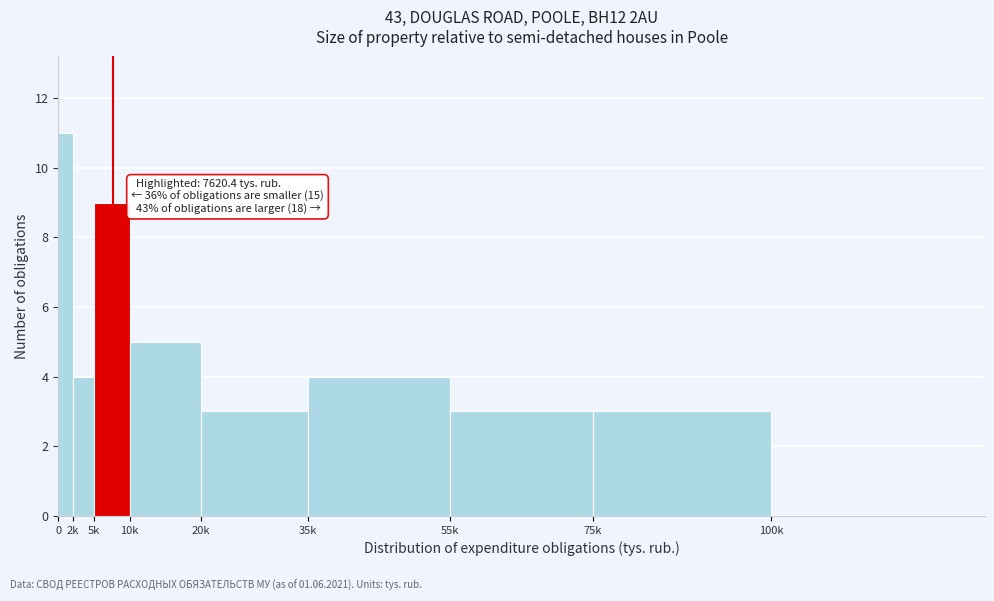

Reading left to right, extract all data points from this chart.

0=11	2k=4	5k=9	10k=5	20k=3	35k=4	55k=3	75k=3	100k=0